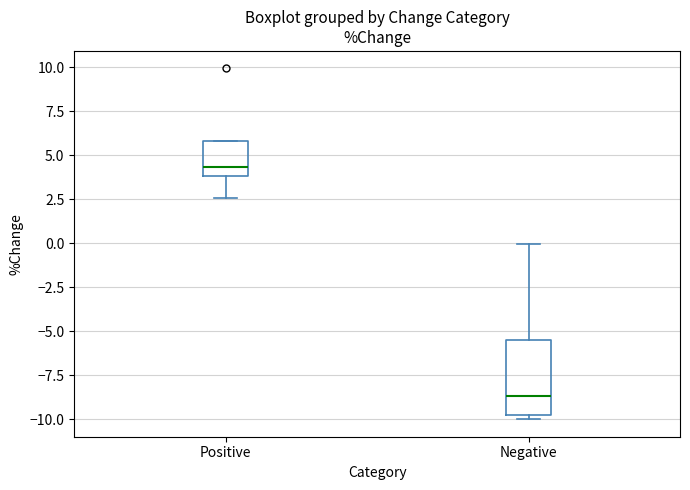

Reading left to right, read every box against the y-axis: the position of its median line, the range the box covers, and the ends of its whiskers. The values are not printed on the chart, so give them approximately, as read against the axis.

Positive: median 4.5, box 4.0 to 6.0, whiskers 2.5 to 6.0
Negative: median -8.5, box -10.0 to -5.5, whiskers -10.0 (just below the box's lower edge) to 0.0